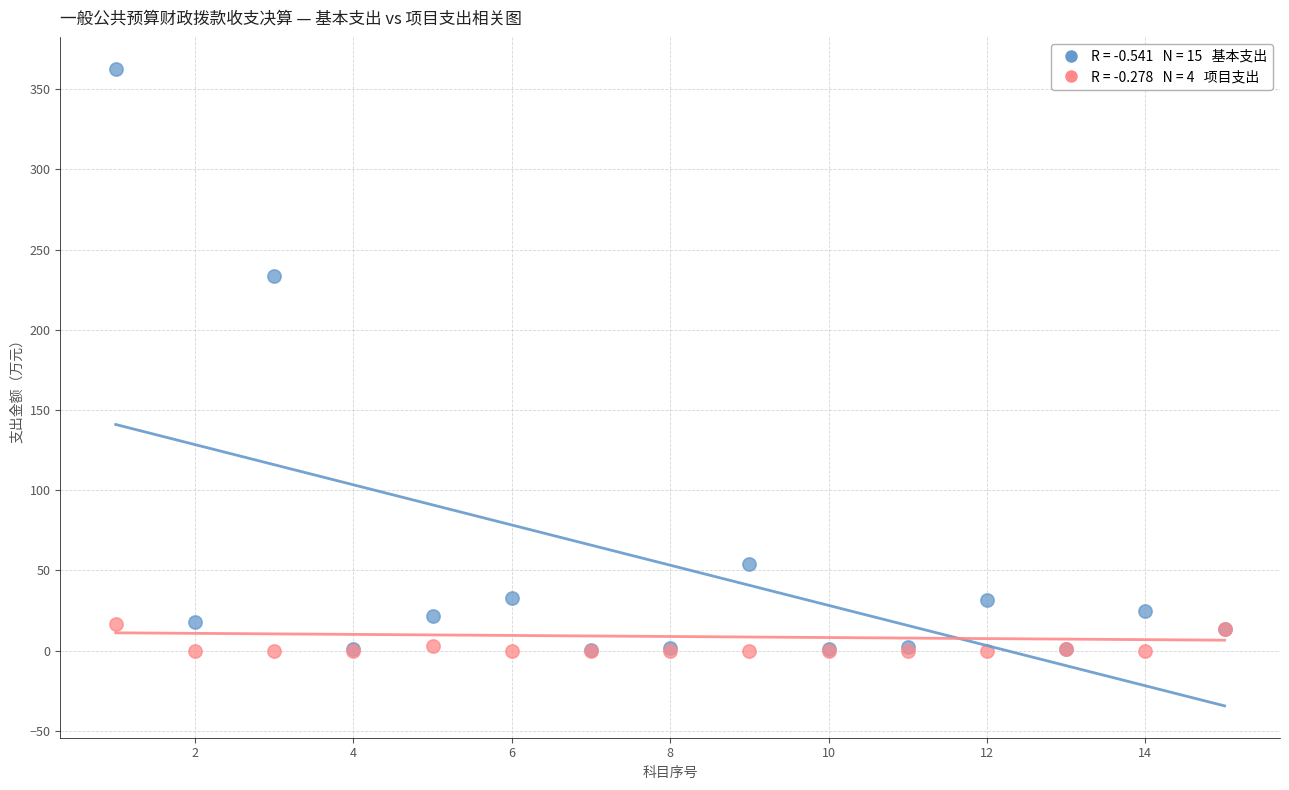

Across all series, what Y value is closest to 181?

233.5